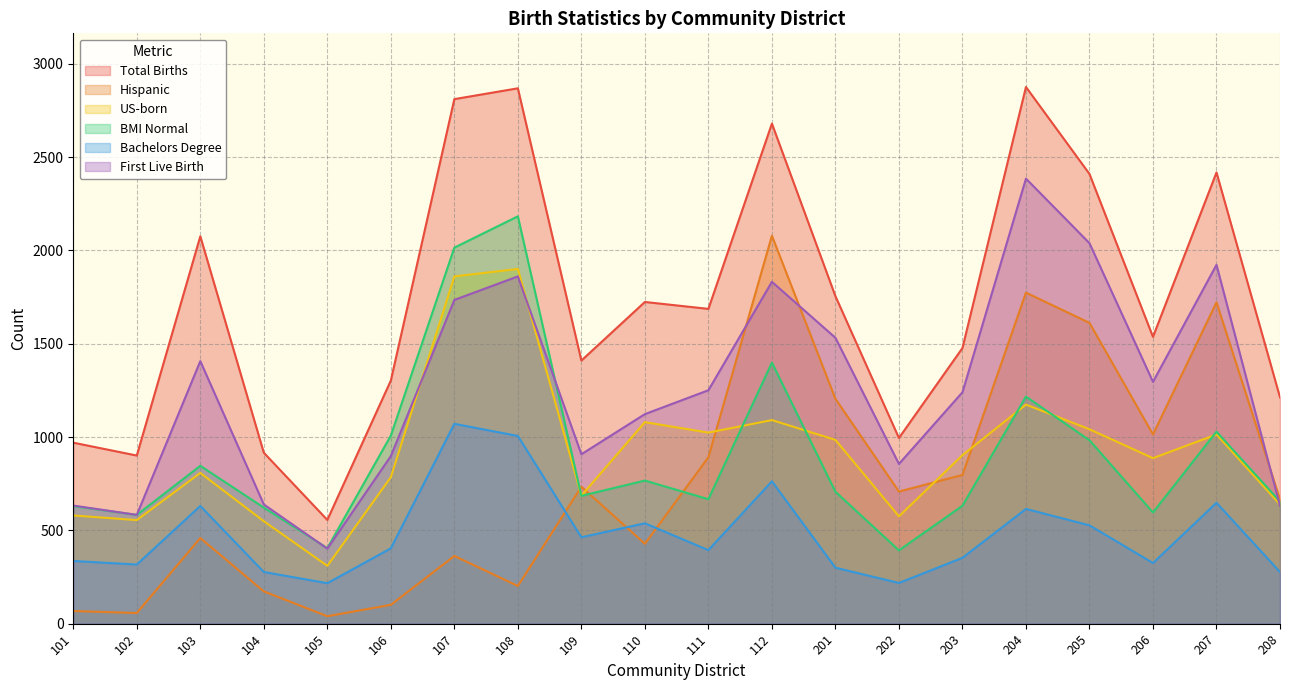

Which label corresponds to the smallest value in the chart?

105